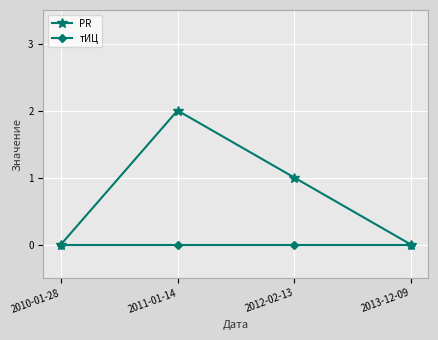

What is the label of the 4th point from the left?

2013-12-09